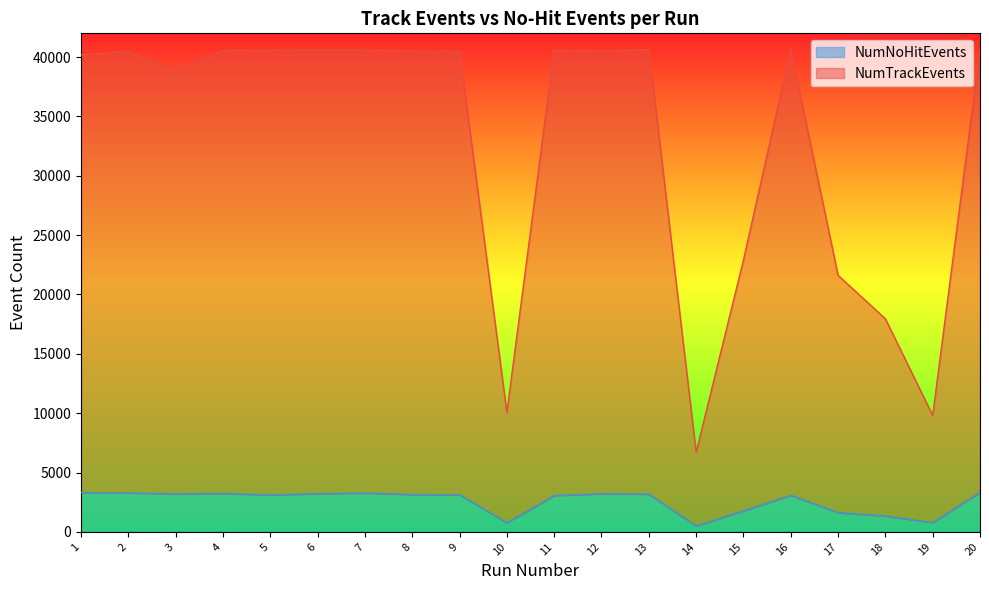

What is the value of the NumNoHitEvents point at the 12th from the left?

3209